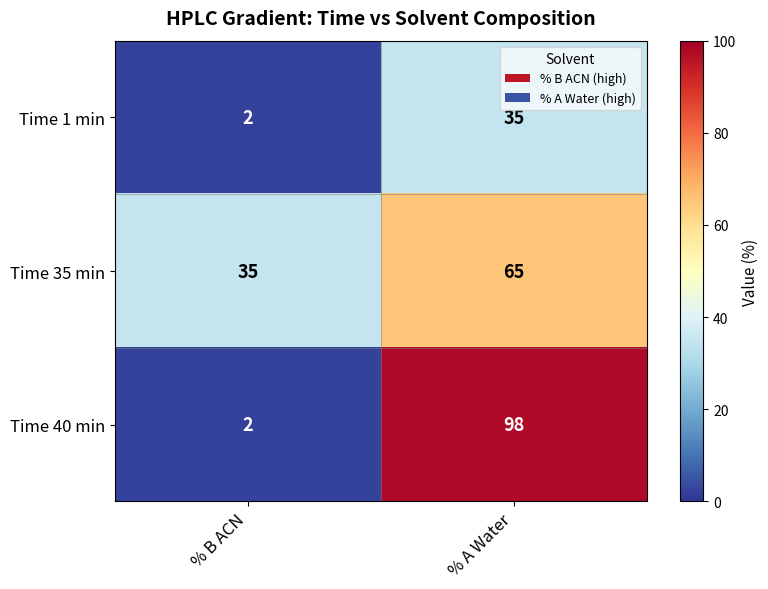

Reading left to right, transcribe all the data shown in this chart.

Time 1 min: % B ACN=2	% A Water=35
Time 35 min: % B ACN=35	% A Water=65
Time 40 min: % B ACN=2	% A Water=98